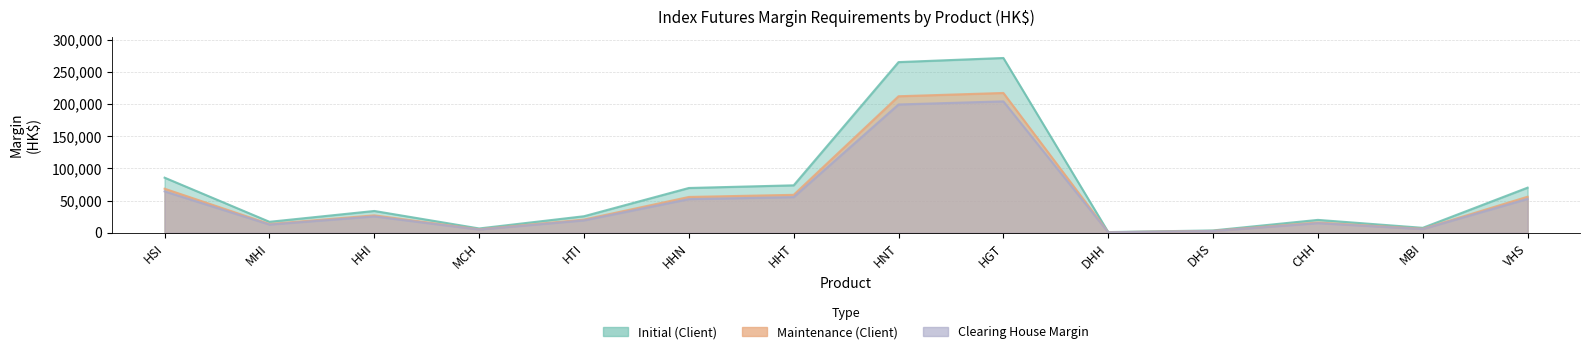

What is the highest value of the Clearing House Margin series?

204340